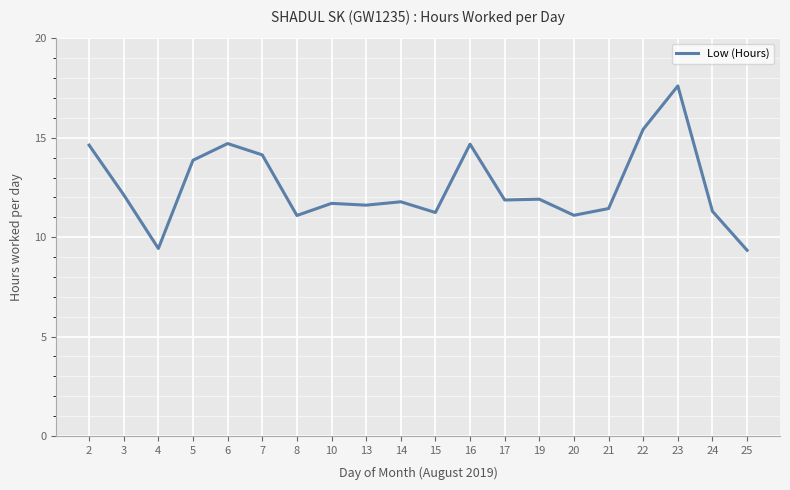

What is the approximate value at 19?

11.9